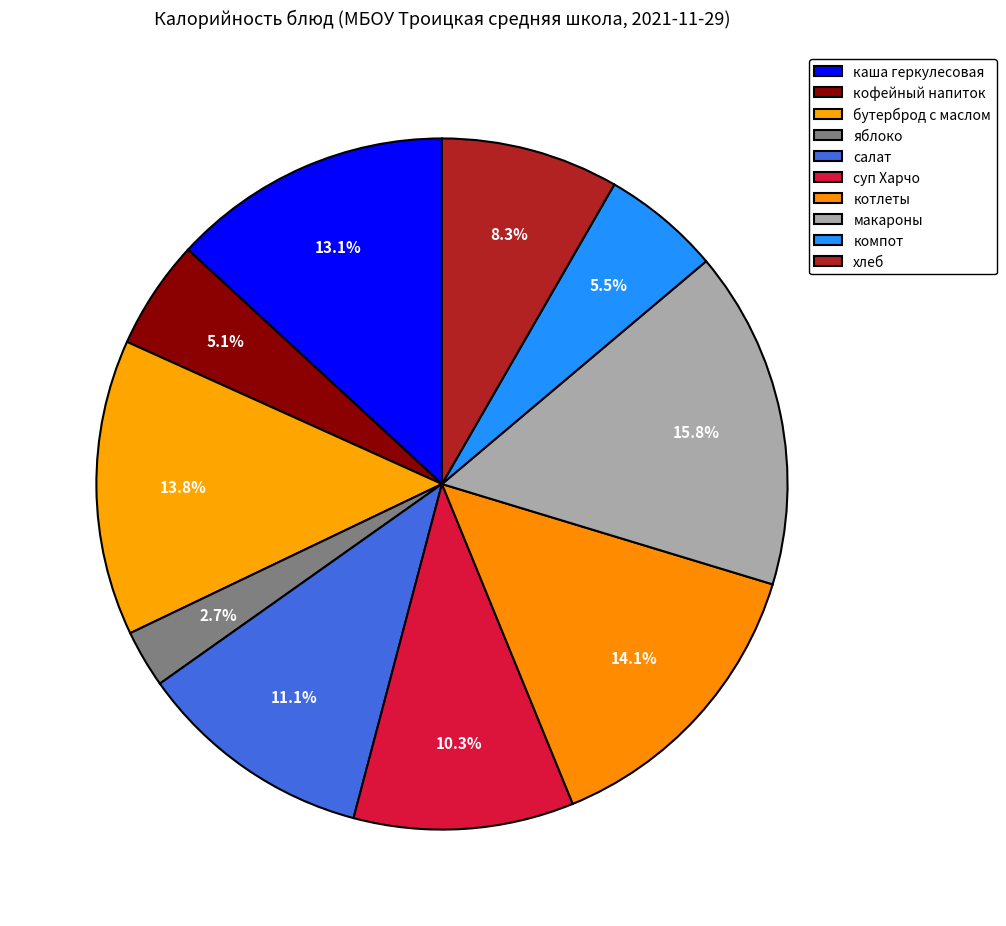

True or false: компот accounts for 6% of the total.

True